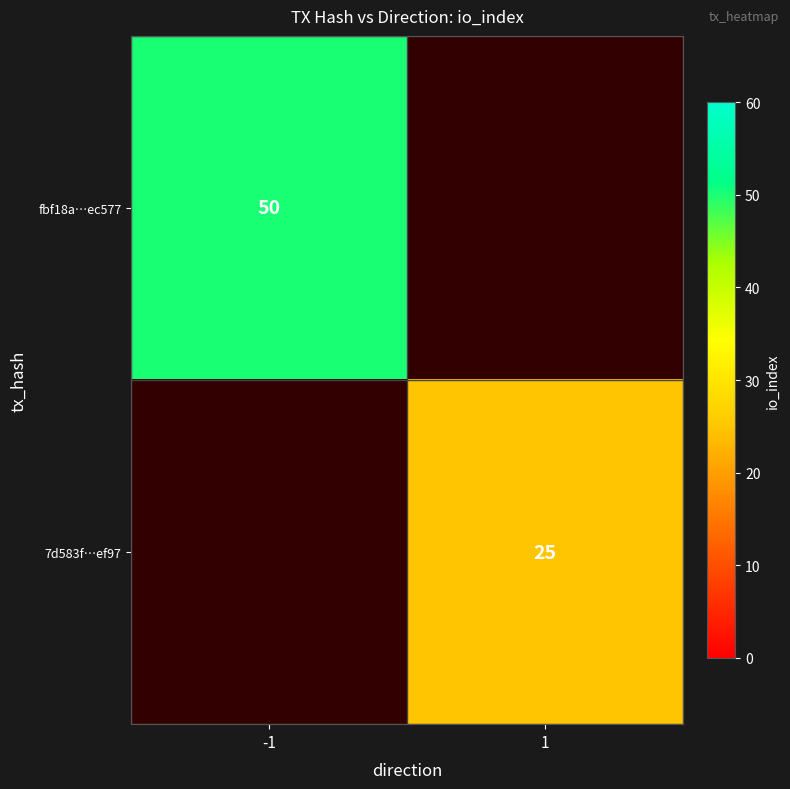

The value of fbf18a…ec577 at -1 is 26. True or false?

False